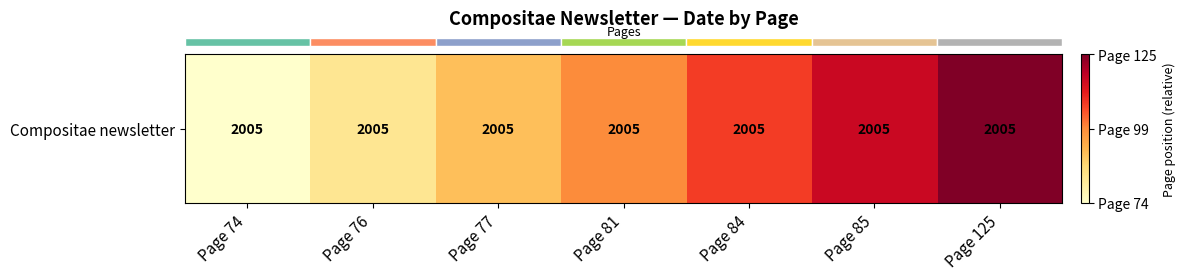

Which label corresponds to the largest value in the chart?

Page 125